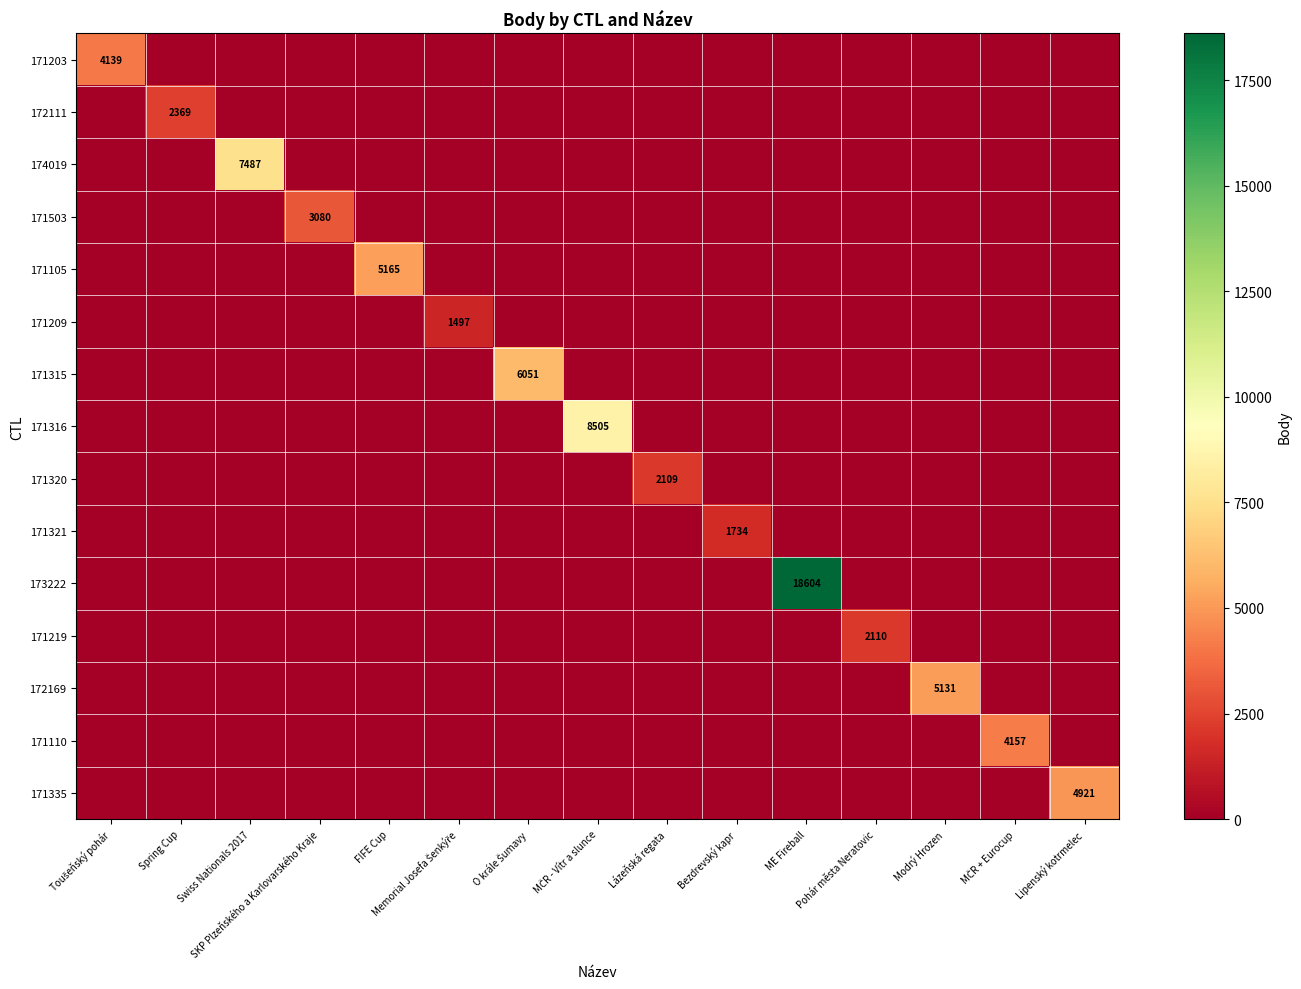

At which label does 171316 reach its peak?

MČR - Vítr a slunce